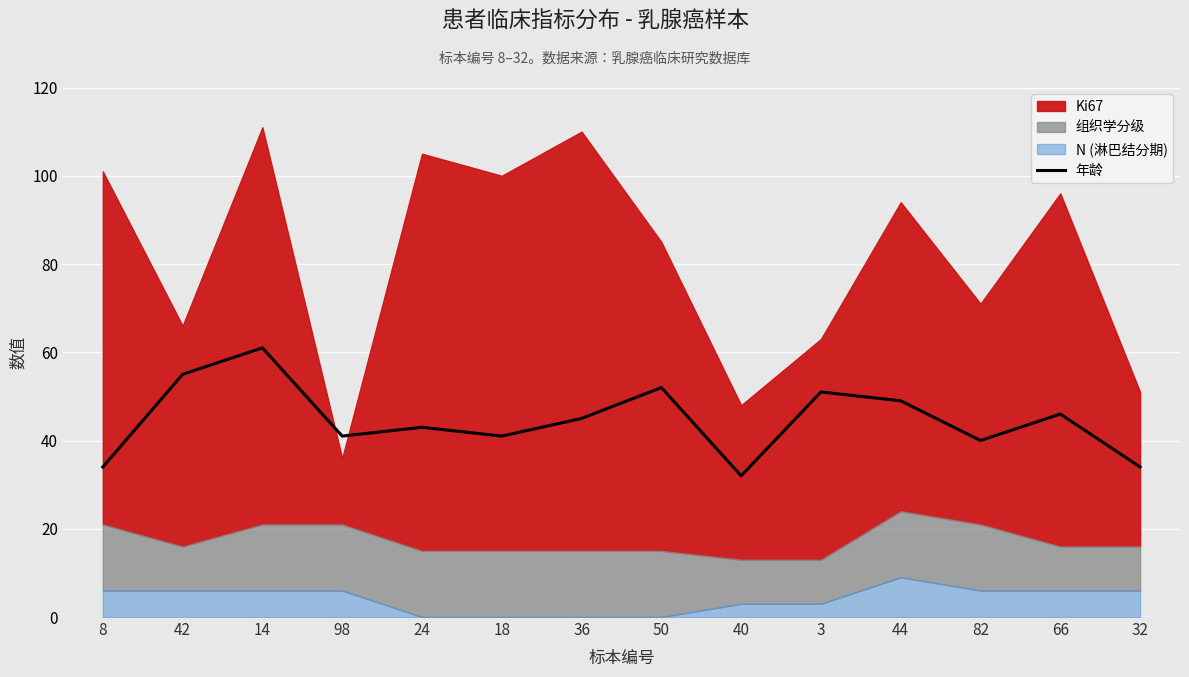

Does the chart display data point markers on the line(s)?

No